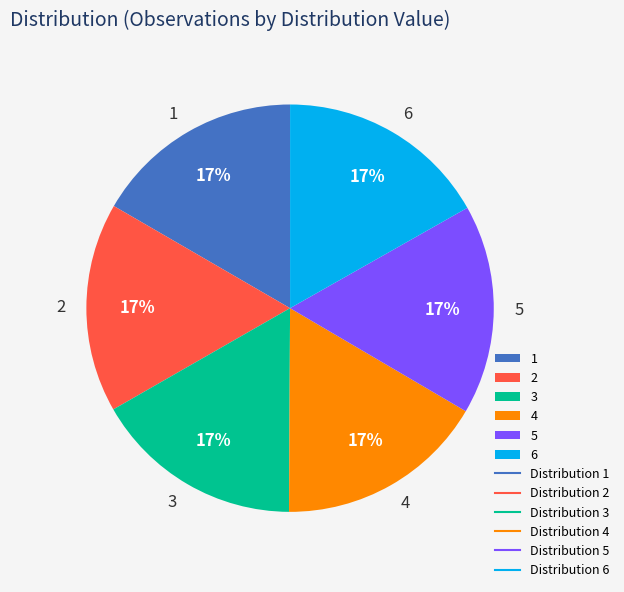

Approximately how many times larger is the value at 4 compared to 6?

1.0